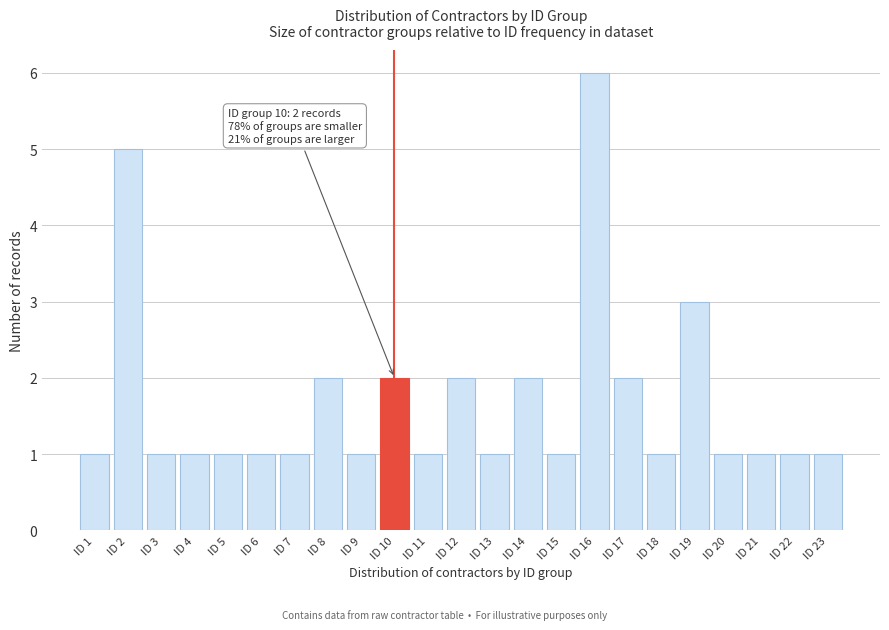

Reading left to right, extract all data points from this chart.

ID 1=1	ID 2=5	ID 3=1	ID 4=1	ID 5=1	ID 6=1	ID 7=1	ID 8=2	ID 9=1	ID 10=2	ID 11=1	ID 12=2	ID 13=1	ID 14=2	ID 15=1	ID 16=6	ID 17=2	ID 18=1	ID 19=3	ID 20=1	ID 21=1	ID 22=1	ID 23=1